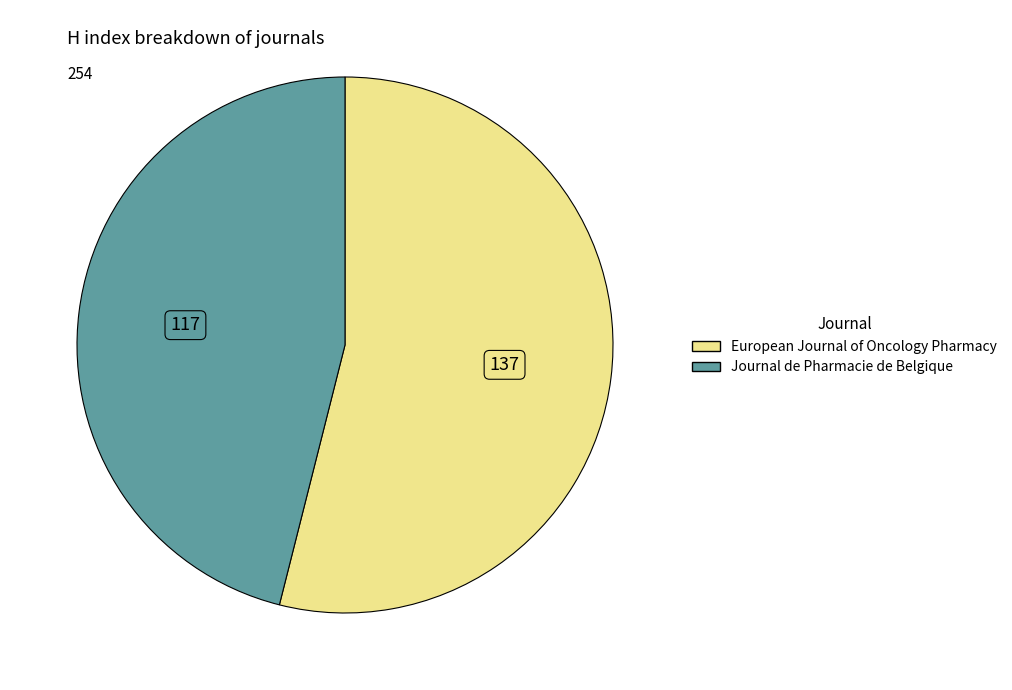

Between European Journal of Oncology Pharmacy and Journal de Pharmacie de Belgique, which is larger?

European Journal of Oncology Pharmacy